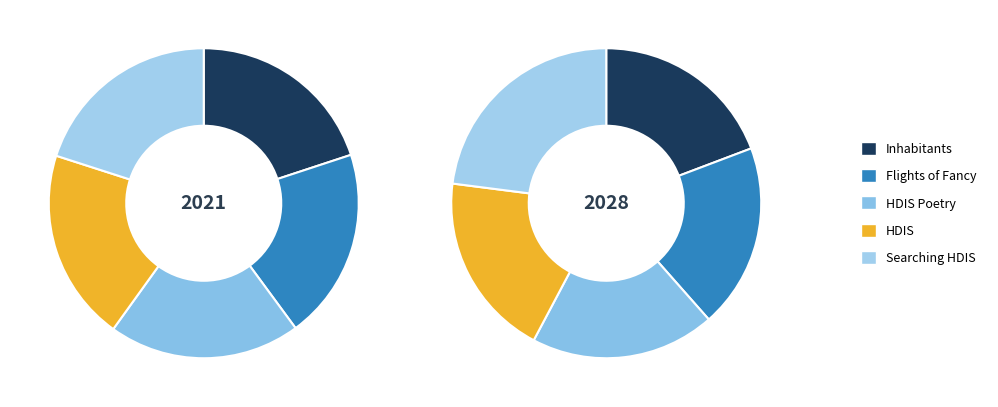

Which slice is the smallest?

Inhabitants